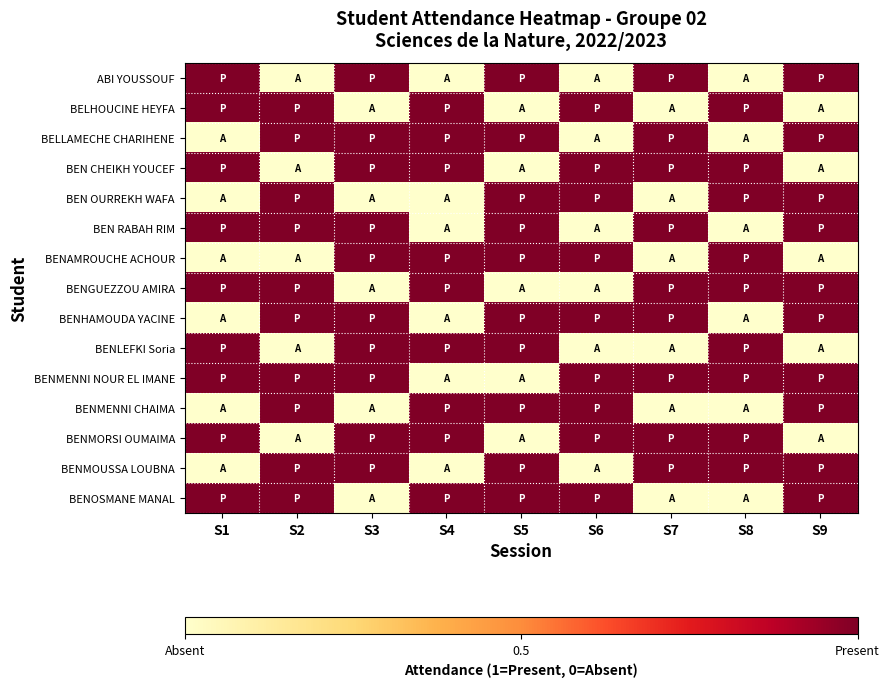

Reading left to right, transcribe all the data shown in this chart.

ABI YOUSSOUF: S1=1	S2=0	S3=1	S4=0	S5=1	S6=0	S7=1	S8=0	S9=1
BELHOUCINE HEYFA: S1=1	S2=1	S3=0	S4=1	S5=0	S6=1	S7=0	S8=1	S9=0
BELLAMECHE CHARIHENE: S1=0	S2=1	S3=1	S4=1	S5=1	S6=0	S7=1	S8=0	S9=1
BEN CHEIKH YOUCEF: S1=1	S2=0	S3=1	S4=1	S5=0	S6=1	S7=1	S8=1	S9=0
BEN OURREKH WAFA: S1=0	S2=1	S3=0	S4=0	S5=1	S6=1	S7=0	S8=1	S9=1
BEN RABAH RIM: S1=1	S2=1	S3=1	S4=0	S5=1	S6=0	S7=1	S8=0	S9=1
BENAMROUCHE ACHOUR: S1=0	S2=0	S3=1	S4=1	S5=1	S6=1	S7=0	S8=1	S9=0
BENGUEZZOU AMIRA: S1=1	S2=1	S3=0	S4=1	S5=0	S6=0	S7=1	S8=1	S9=1
BENHAMOUDA YACINE: S1=0	S2=1	S3=1	S4=0	S5=1	S6=1	S7=1	S8=0	S9=1
BENLEFKI Soria: S1=1	S2=0	S3=1	S4=1	S5=1	S6=0	S7=0	S8=1	S9=0
BENMENNI NOUR EL IMANE: S1=1	S2=1	S3=1	S4=0	S5=0	S6=1	S7=1	S8=1	S9=1
BENMENNI CHAIMA: S1=0	S2=1	S3=0	S4=1	S5=1	S6=1	S7=0	S8=0	S9=1
BENMORSI OUMAIMA: S1=1	S2=0	S3=1	S4=1	S5=0	S6=1	S7=1	S8=1	S9=0
BENMOUSSA LOUBNA: S1=0	S2=1	S3=1	S4=0	S5=1	S6=0	S7=1	S8=1	S9=1
BENOSMANE MANAL: S1=1	S2=1	S3=0	S4=1	S5=1	S6=1	S7=0	S8=0	S9=1